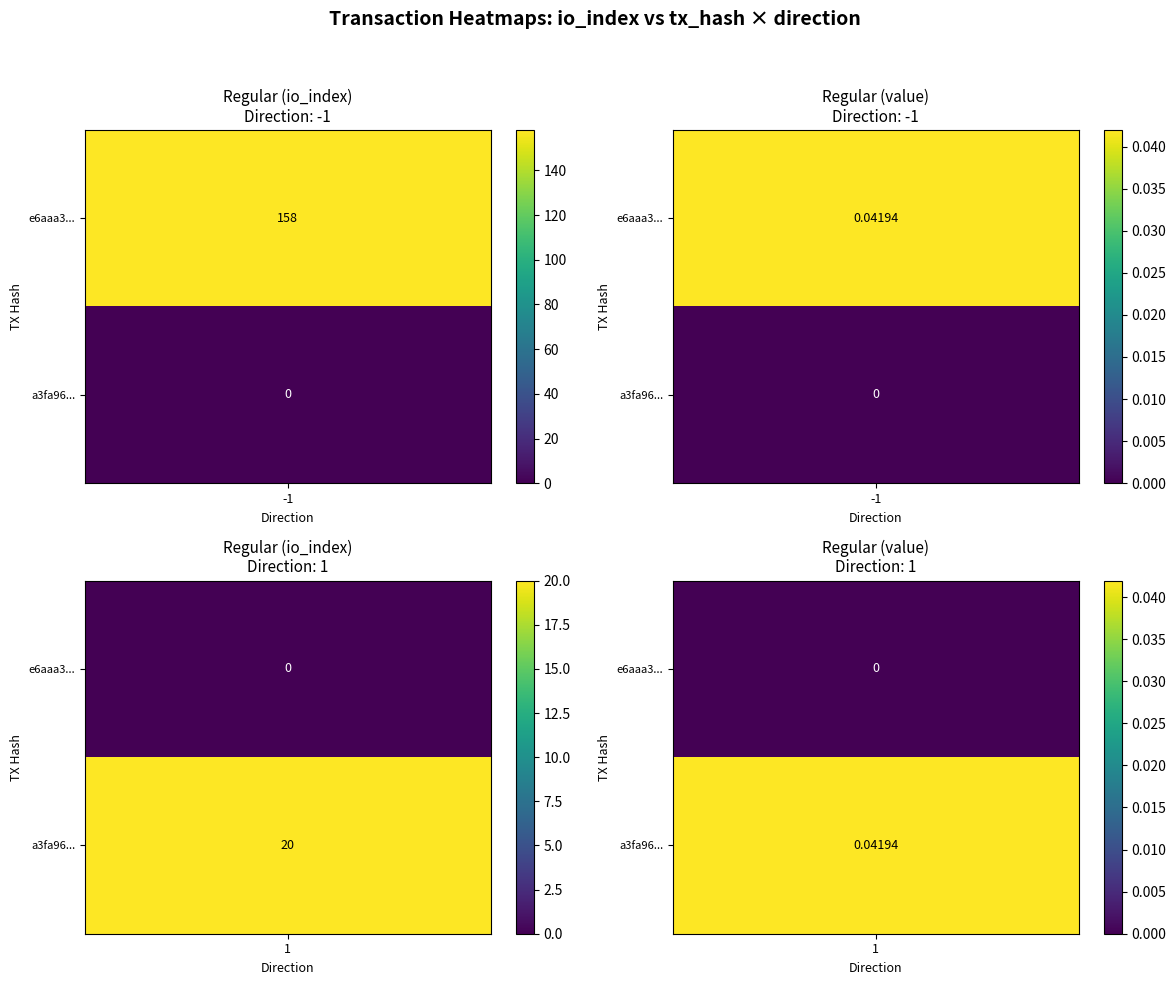

At which category is the sum across all series the highest?

io_index